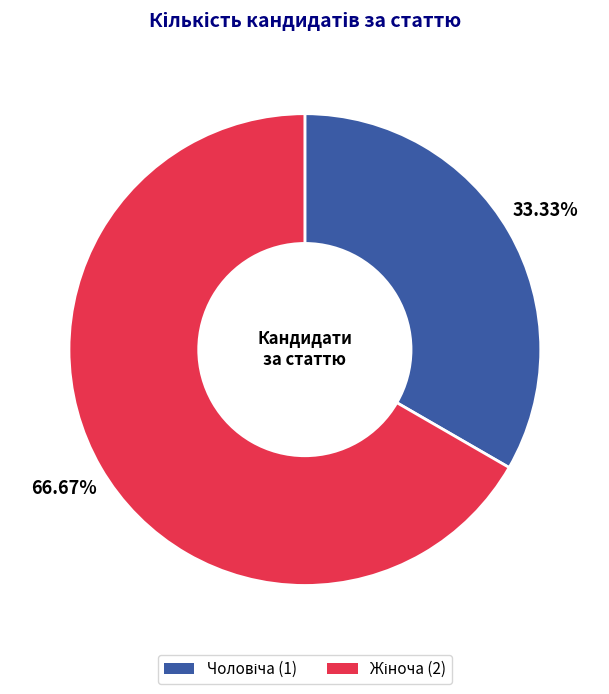

Which category has the smallest portion of the pie?

Чоловіча